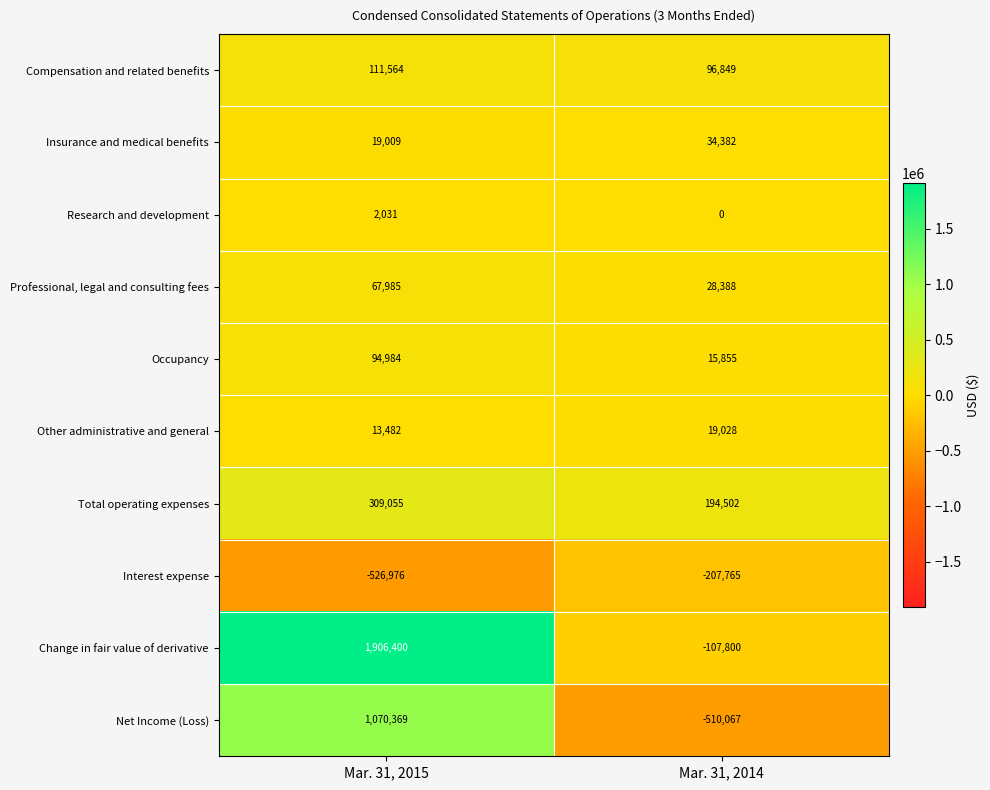

Rank the series at Mar. 31, 2014 from lowest to highest value.

Net Income (Loss), Interest expense, Change in fair value of derivative, Research and development, Occupancy, Other administrative and general, Professional, legal and consulting fees, Insurance and medical benefits, Compensation and related benefits, Total operating expenses